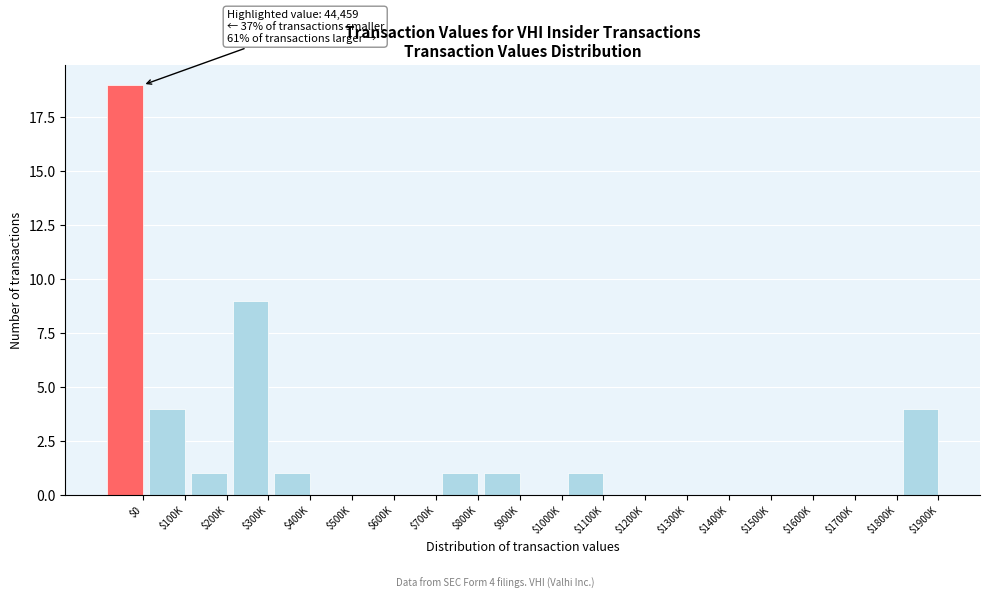

True or false: the data shows 13 at $1200K.

False